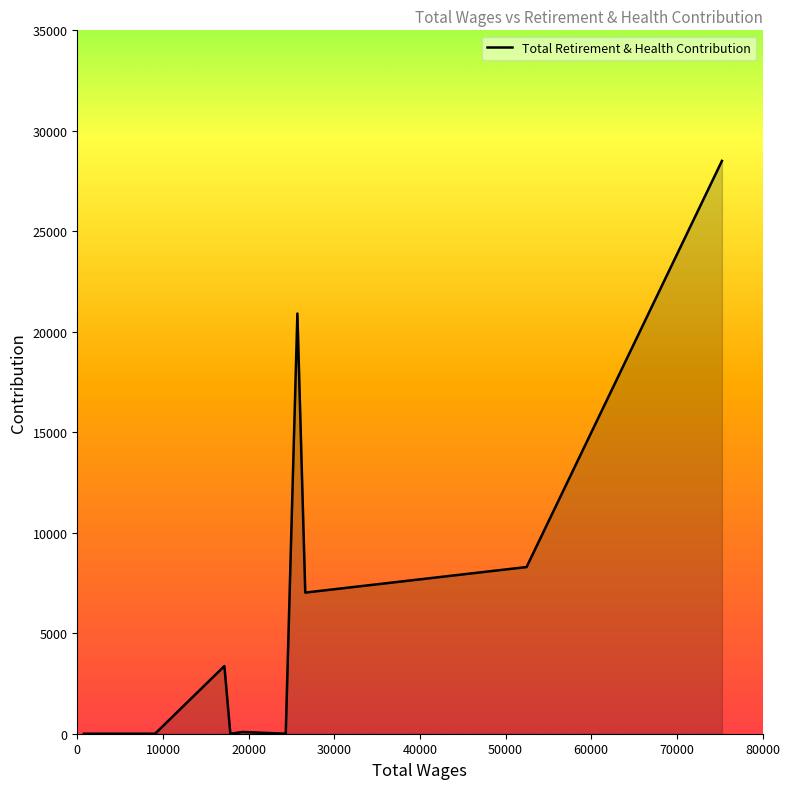

What is the maximum value shown in the chart?

28503